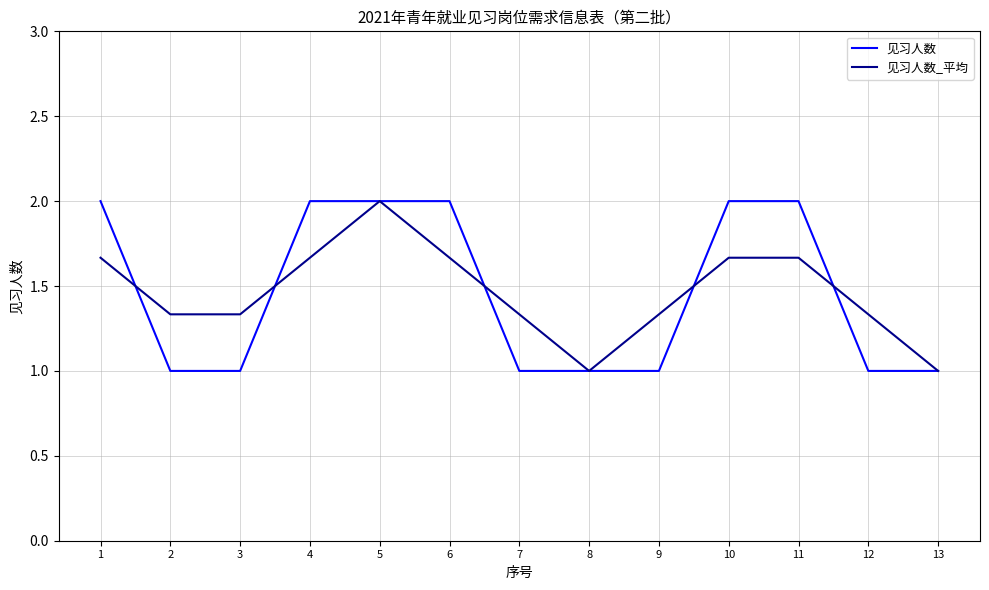

At which label does 见习人数_平均 reach its peak?

5